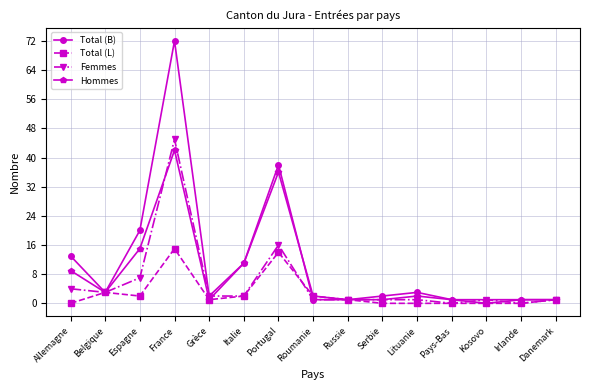

List the series in order of their overall mean, highest first.

Total (B), Hommes, Femmes, Total (L)